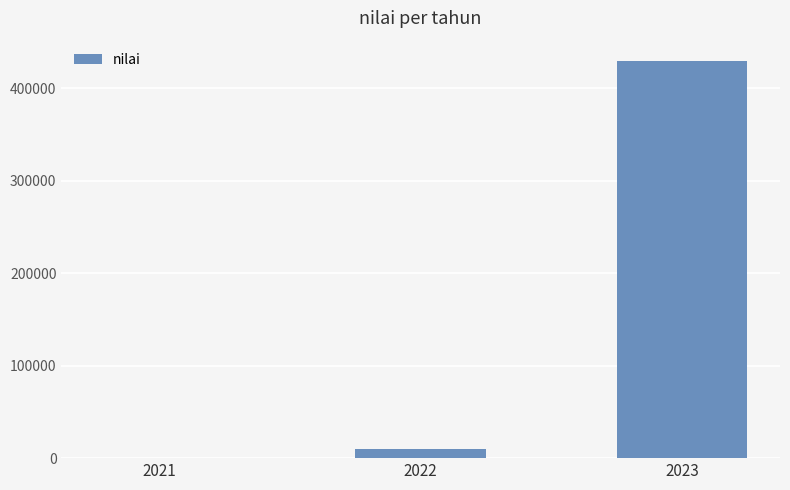

What is the maximum value shown in the chart?

430000